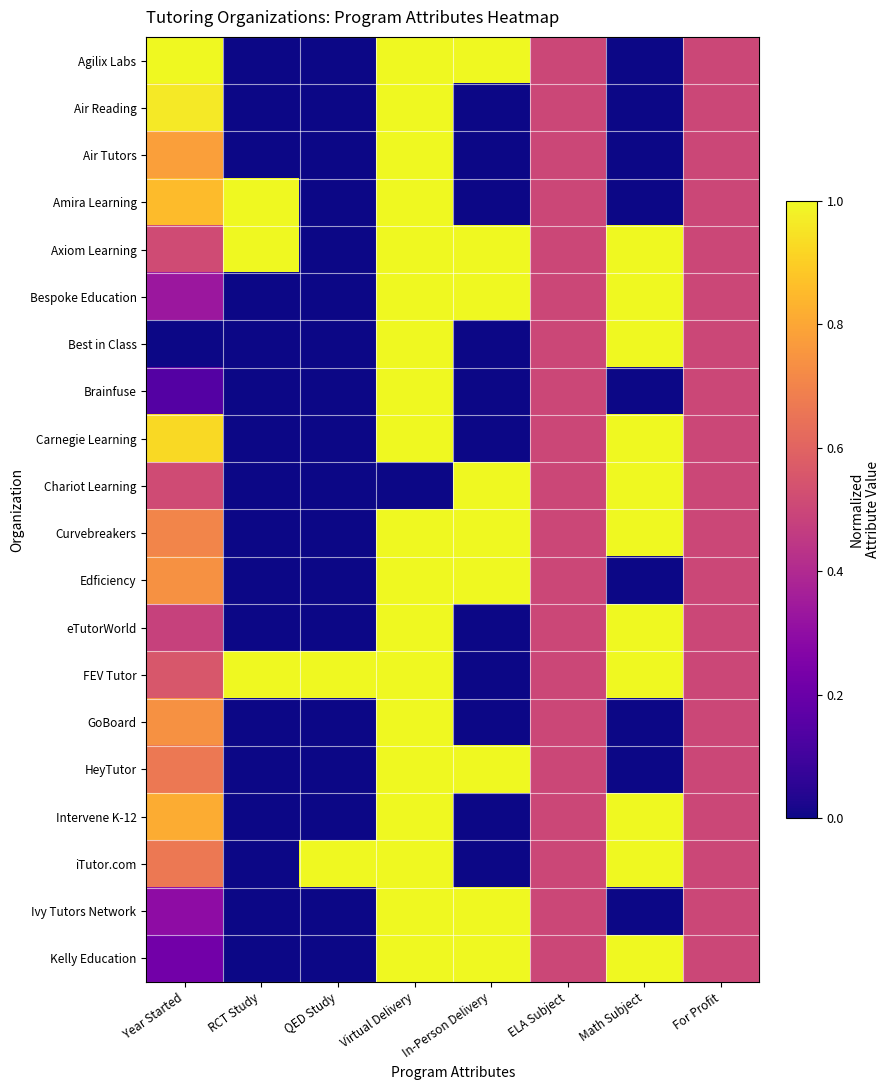

What is the total value across all series at Virtual Delivery?

19.0